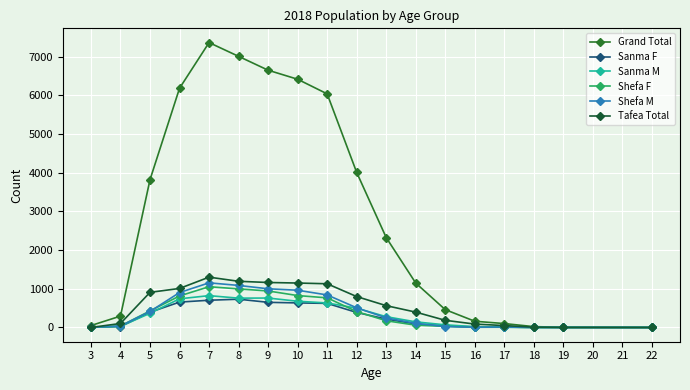

In Shefa M, how many points are higher than both neighbors (excluding endpoints)?

2